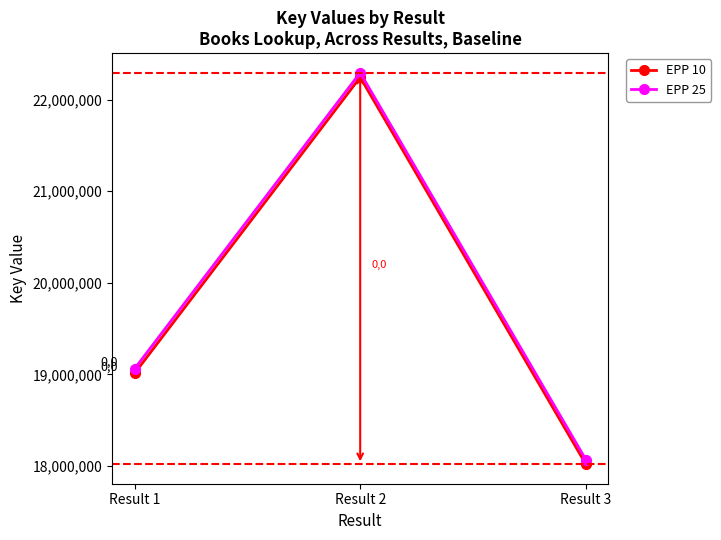

What is the highest value of the EPP 10 series?

22244854